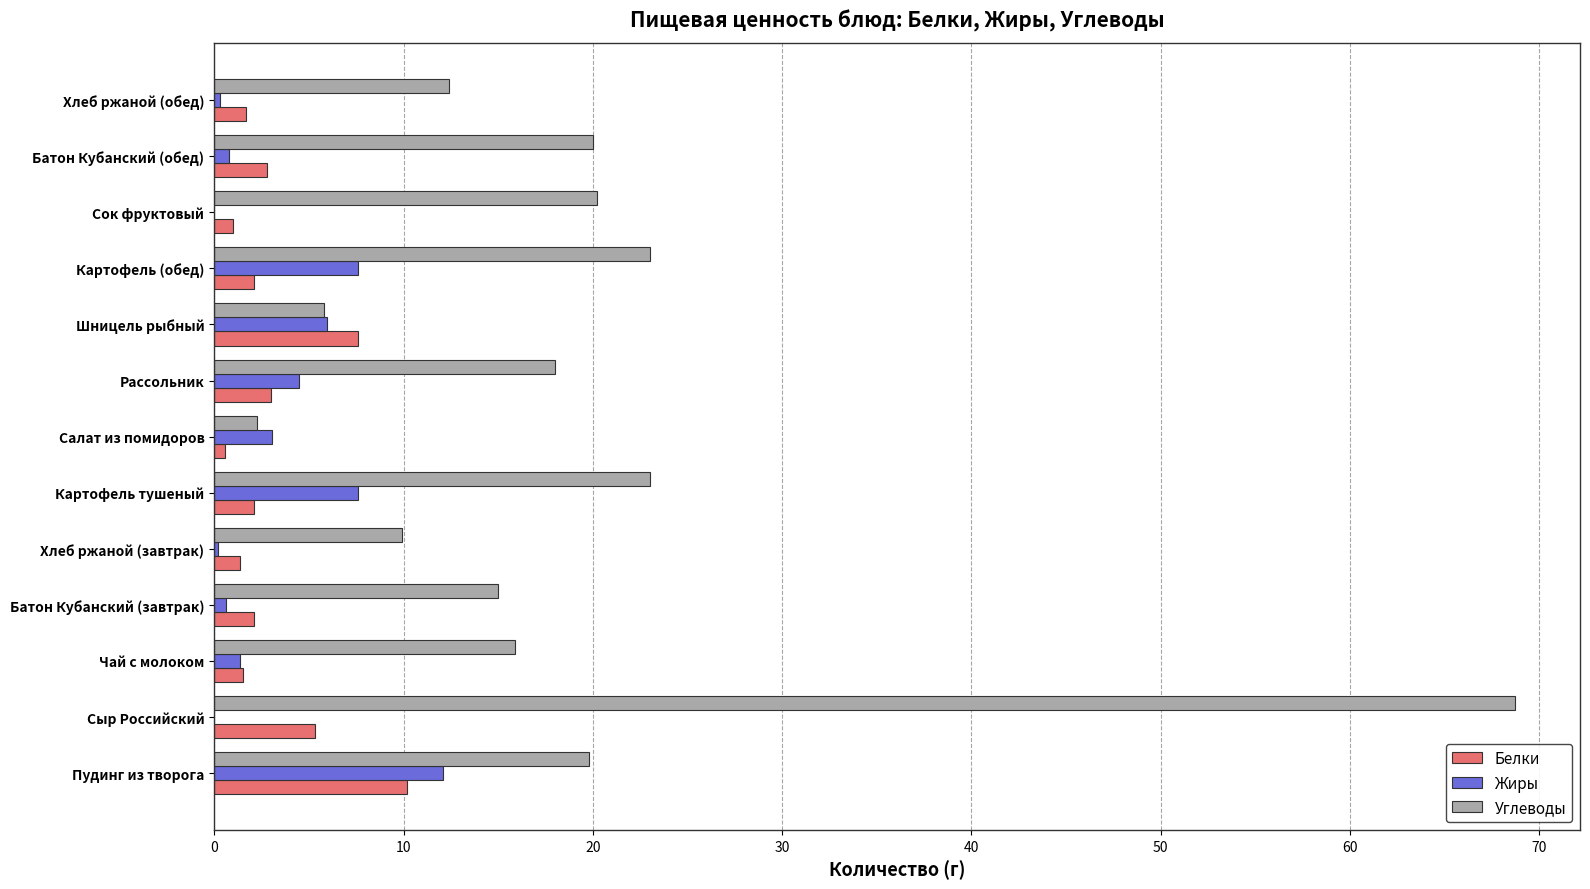

What is the maximum value shown in the chart?

68.7